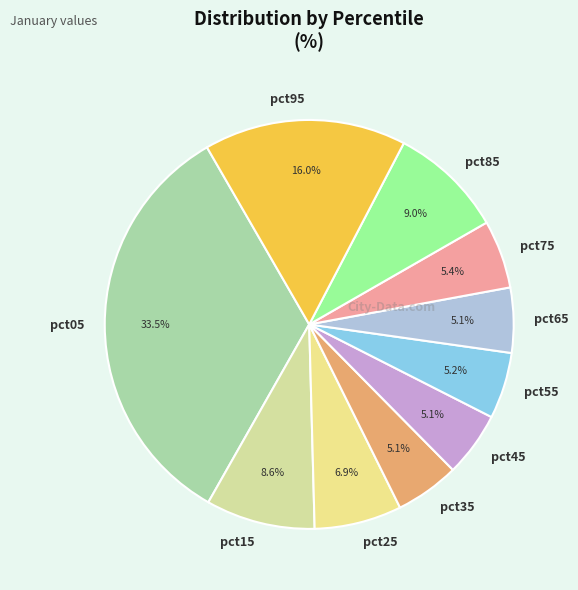

What is the total percentage of pct75 and pct25?

12.3%